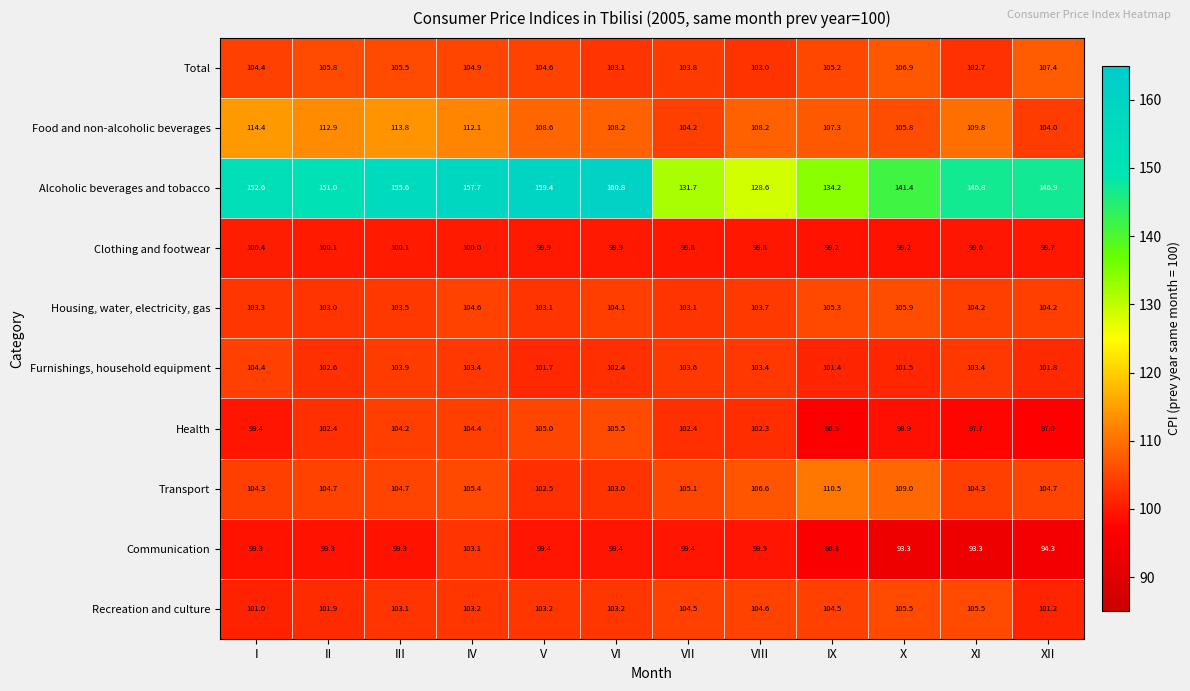

The Transport series shows 166.7 at IX. True or false?

False